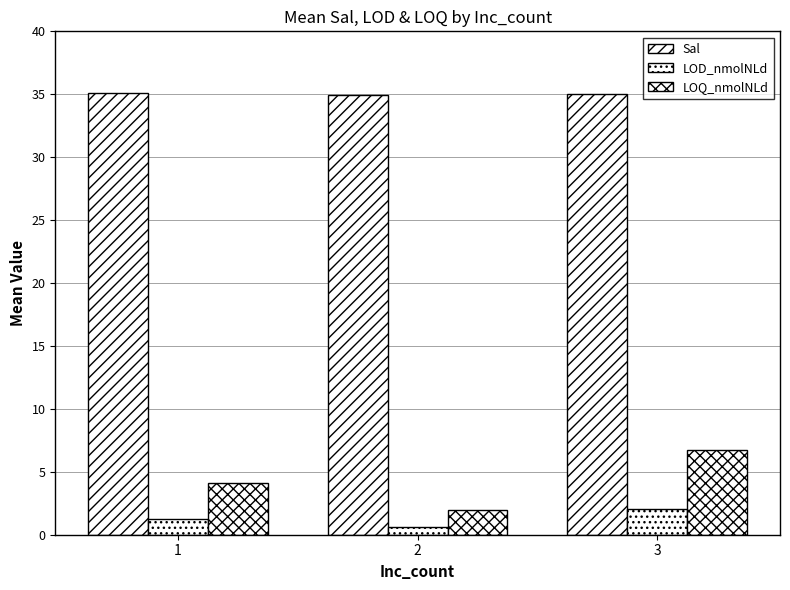

At which label does Sal first exceed 35?

1